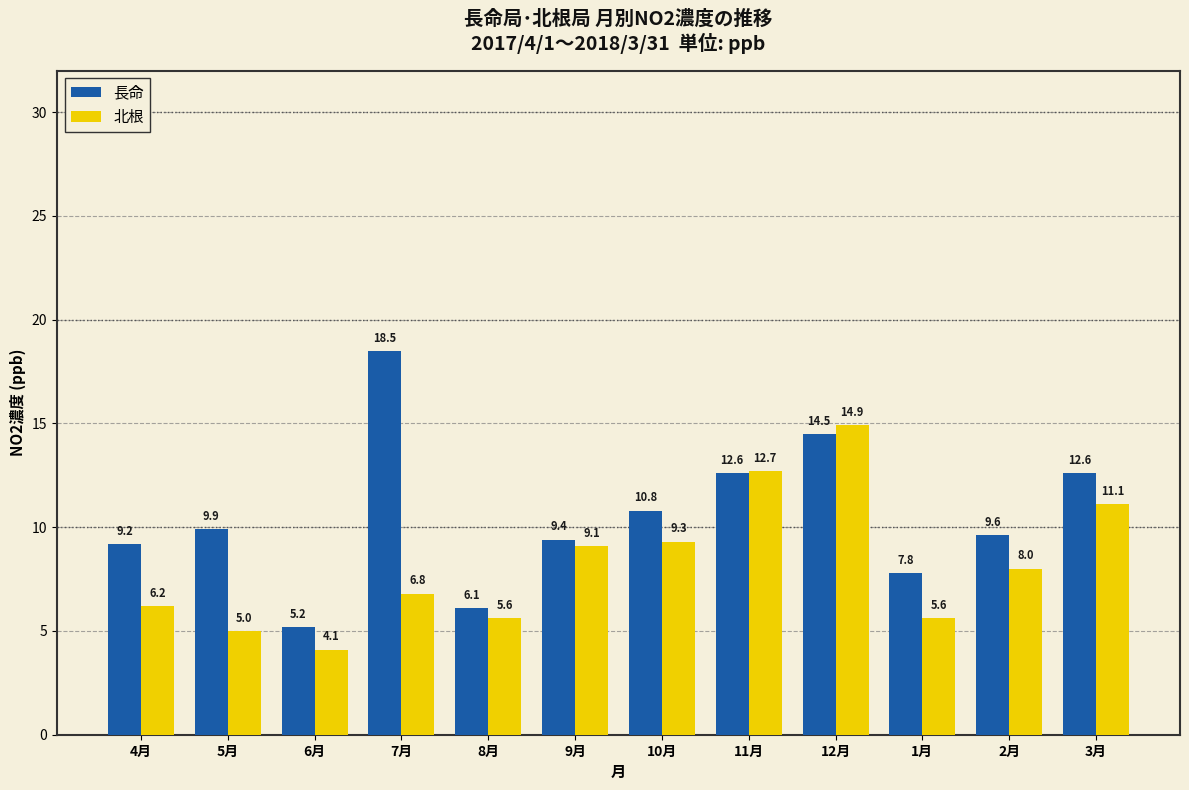

What is the average value of the 長命 series?

10.5